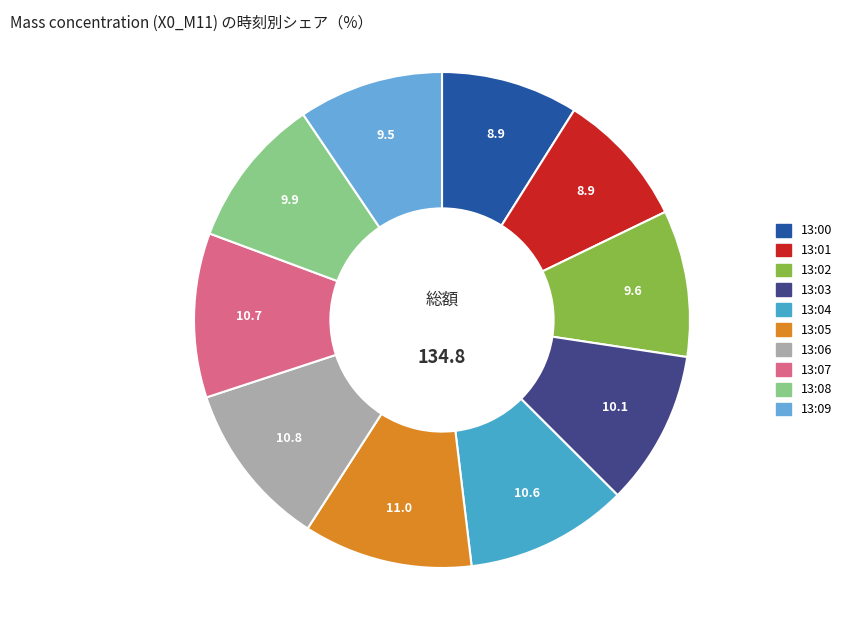

To the nearest percent, what is the combined percentage of 13:02 and 13:09?

19%